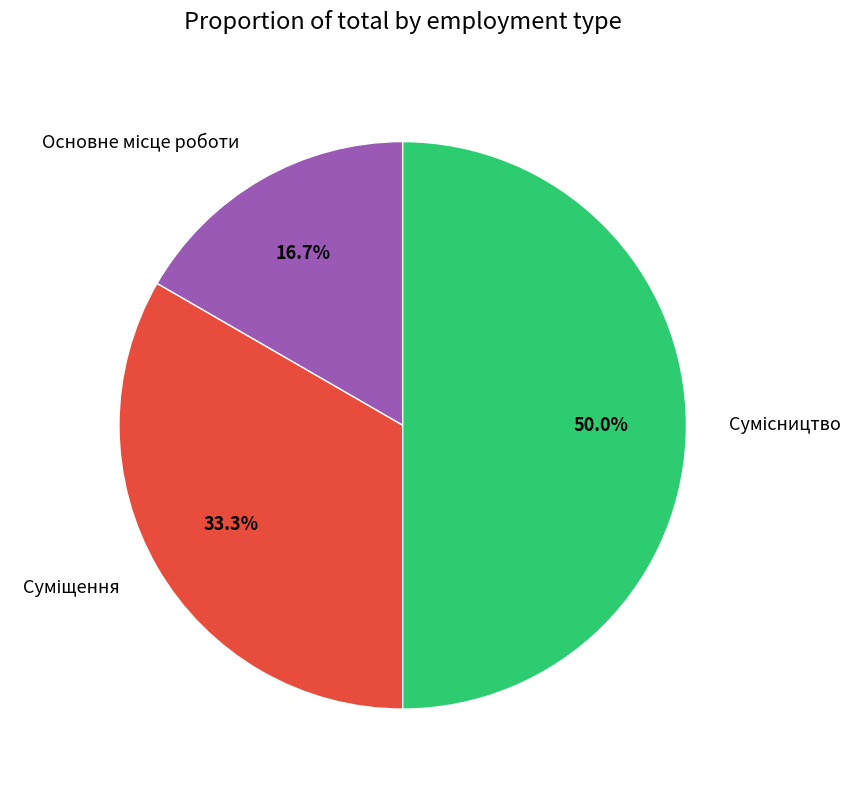

Between Суміщення and Сумісництво, which is larger?

Сумісництво